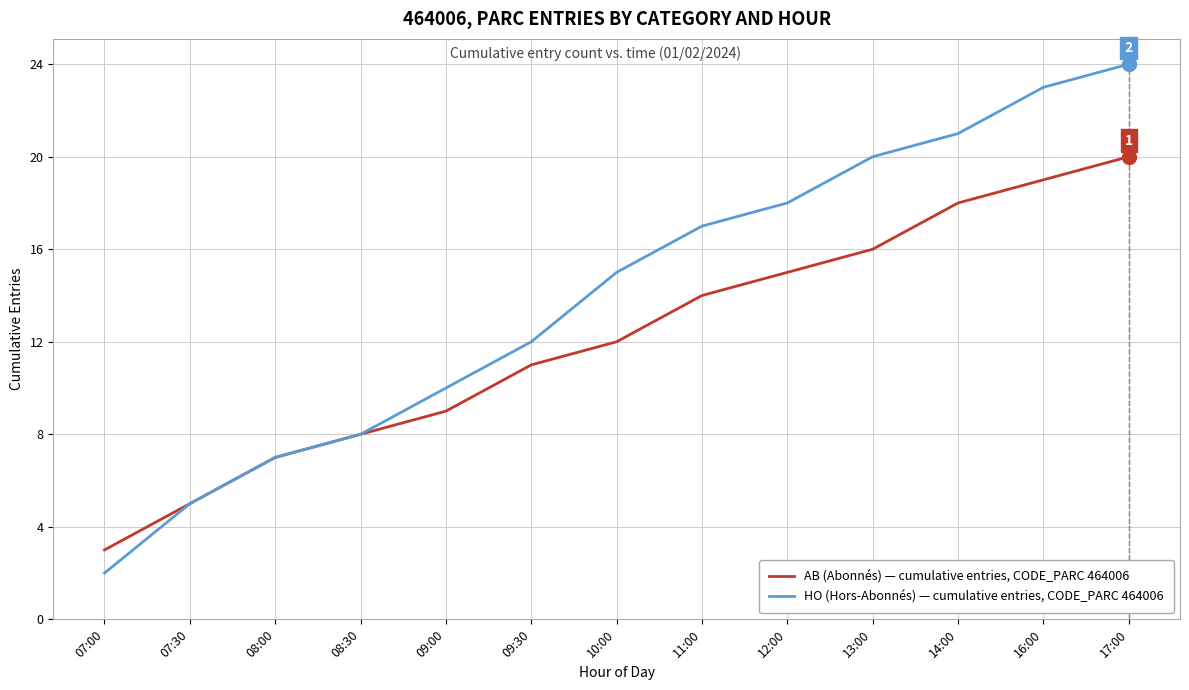

Does the chart display data point markers on the line(s)?

No